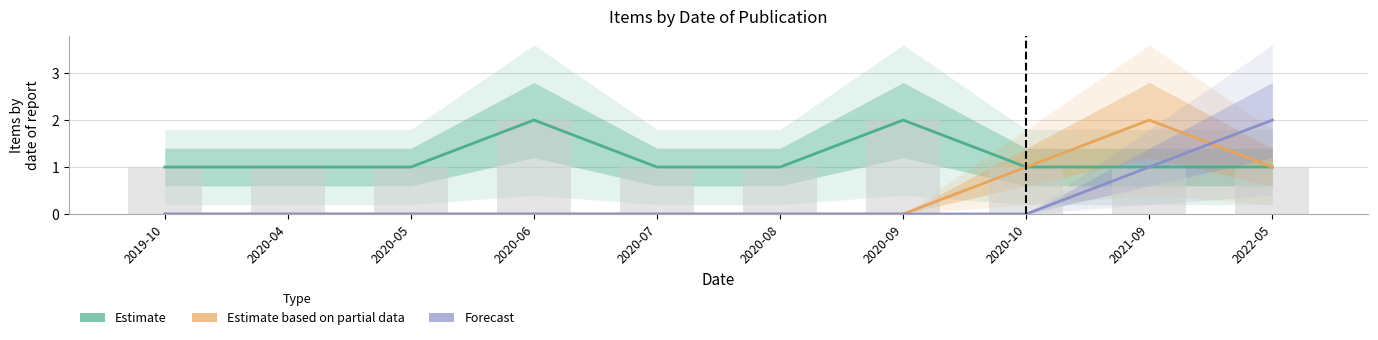

Reading right to left, list all the values displayed in this chart.

Estimate: 2022-05=1	2021-09=1	2020-10=1	2020-09=2	2020-08=1	2020-07=1	2020-06=2	2020-05=1	2020-04=1	2019-10=1
Estimate based on partial data: 2022-05=1	2021-09=2	2020-10=1	2020-09=0	2020-08=0	2020-07=0	2020-06=0	2020-05=0	2020-04=0	2019-10=0
Forecast: 2022-05=2	2021-09=1	2020-10=0	2020-09=0	2020-08=0	2020-07=0	2020-06=0	2020-05=0	2020-04=0	2019-10=0